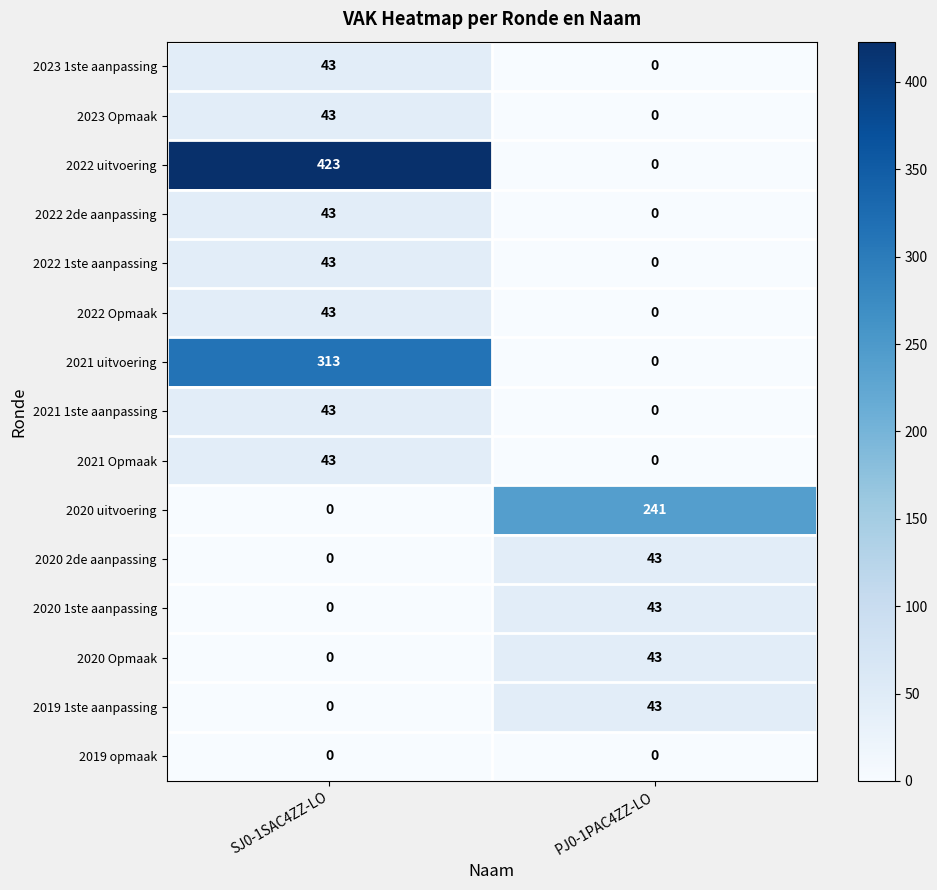

The value of 2022 2de aanpassing at SJ0-1SAC4ZZ-LO is 43. True or false?

True